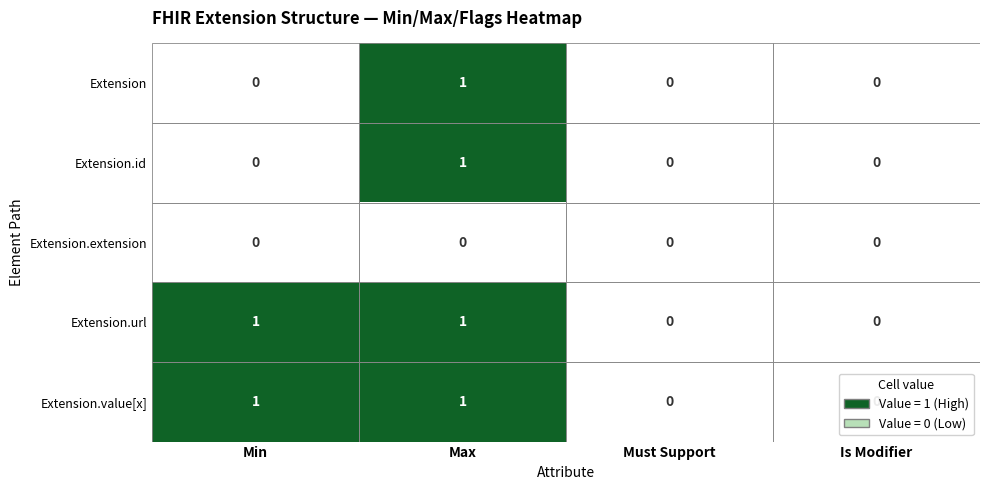

Count the Extension.value[x] values in the range 0 to 1.

4